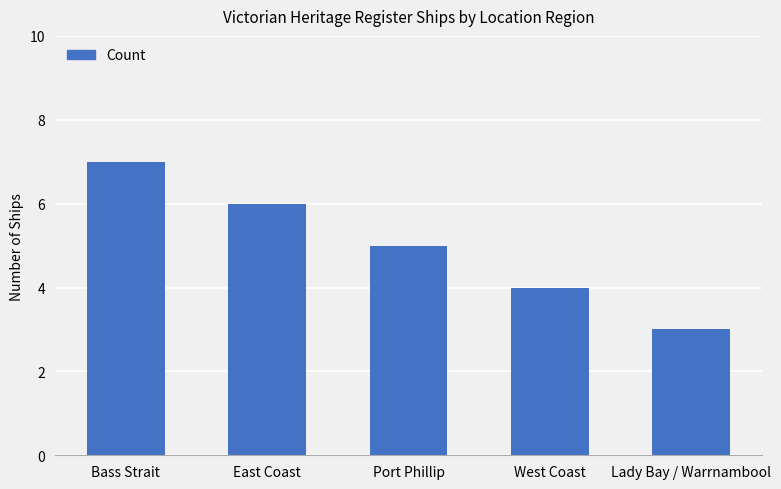

Reading left to right, extract all data points from this chart.

7	6	5	4	3